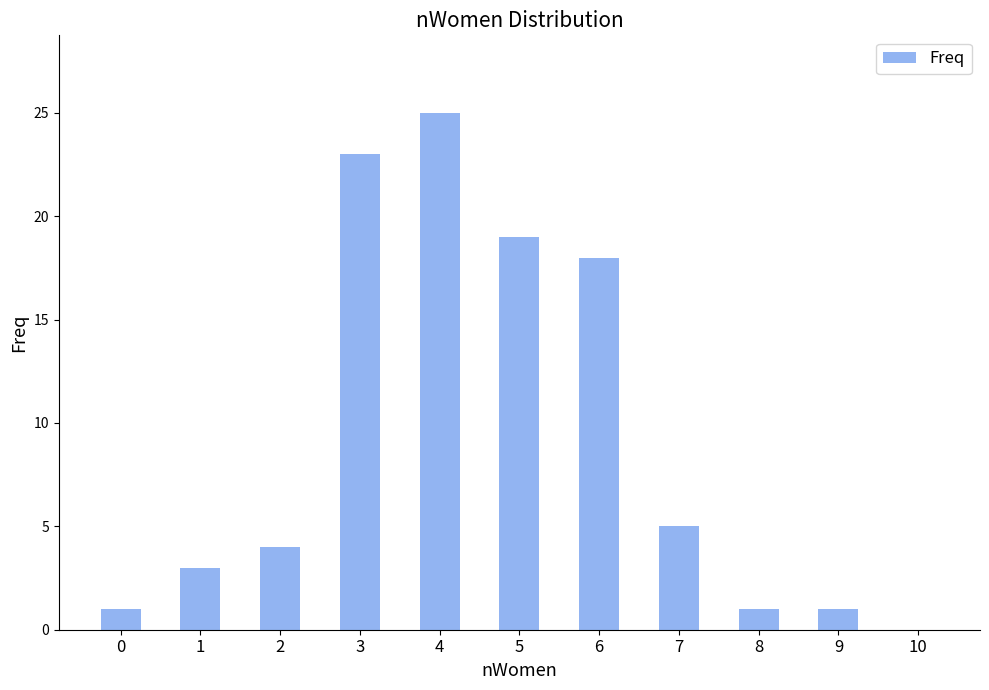

What is the sum of the values at 1 and 8?

4